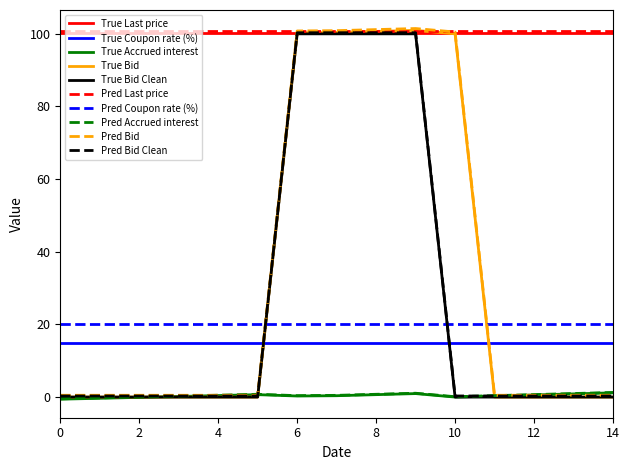

True or false: True Coupon rate (%) and Pred Last price cross at least once.

False